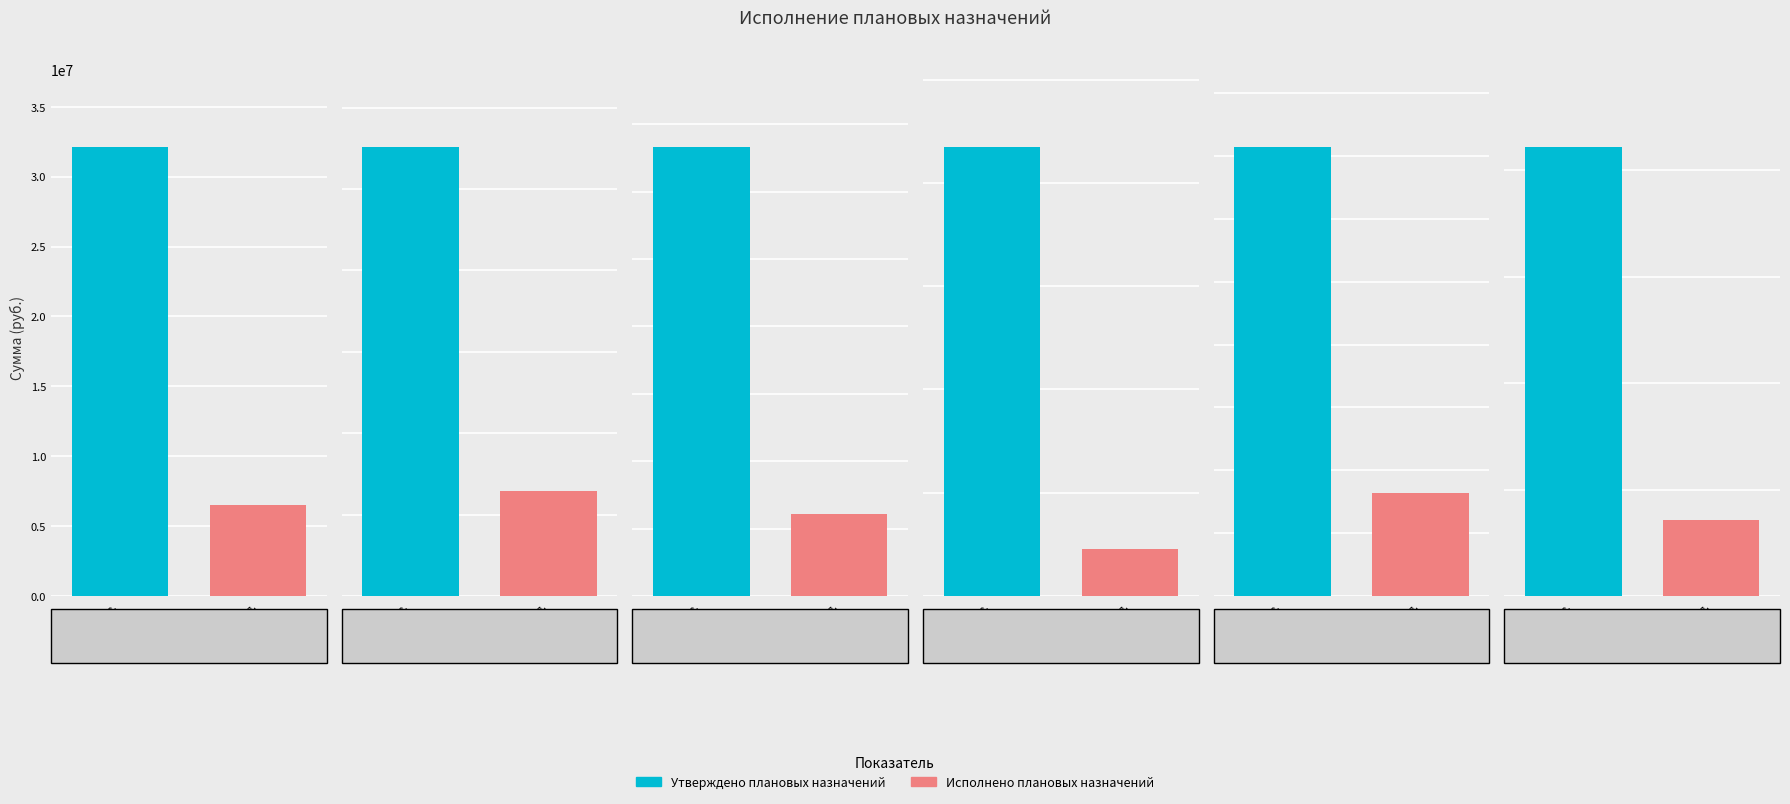

Which series has the largest total across all categories?

Утверждено плановых назначений